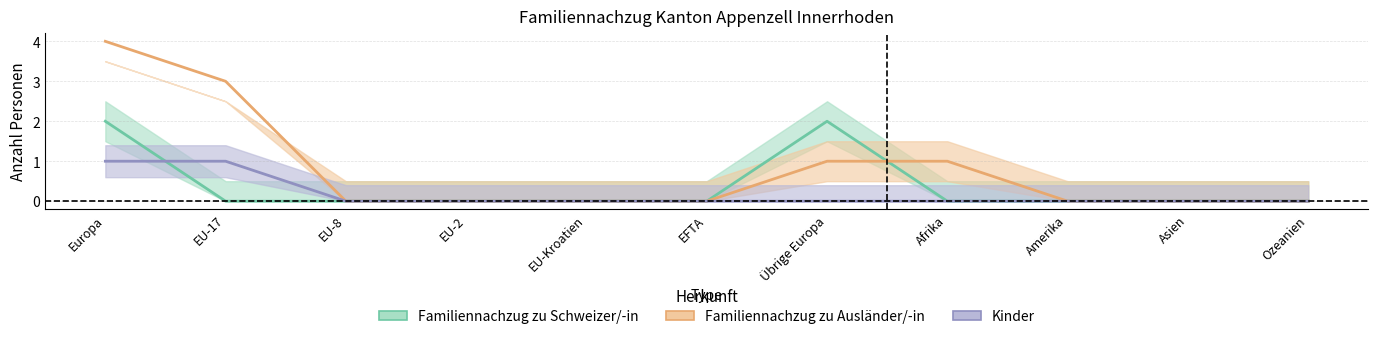

Reading left to right, transcribe all the data shown in this chart.

Familiennachzug zu Ausländer/-in (Total): 4	3	0	0	0	0	1	1	0	0	0
Familiennachzug zu Schweizer/-in (Total): 2	0	0	0	0	0	2	0	0	0	0
Ausländer Kinder: 1	1	0	0	0	0	0	0	0	0	0